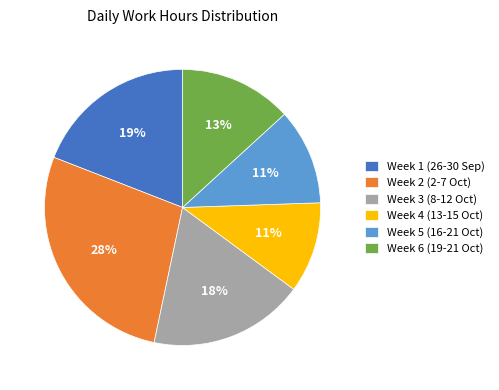

To the nearest percent, what portion does Week 2 (2-7 Oct) represent?

28%